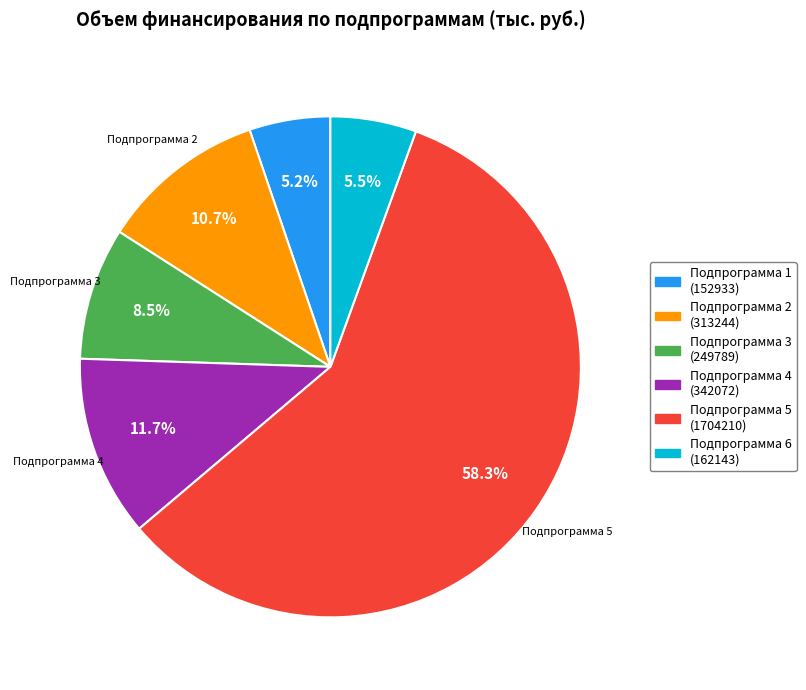

How many segments does this pie chart have?

6